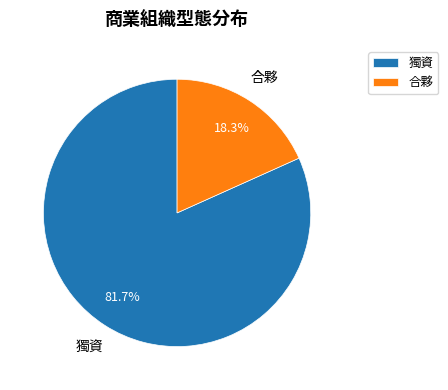

What is the smallest slice in the pie chart?

合夥